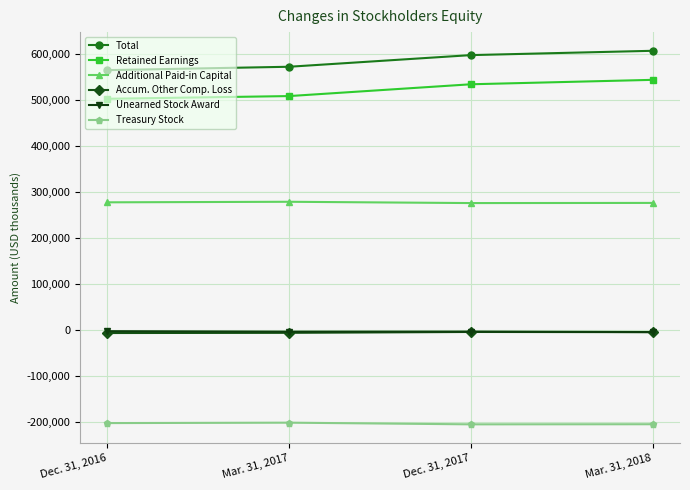

What is the average value of the Accum. Other Comp. Loss series?

-4783